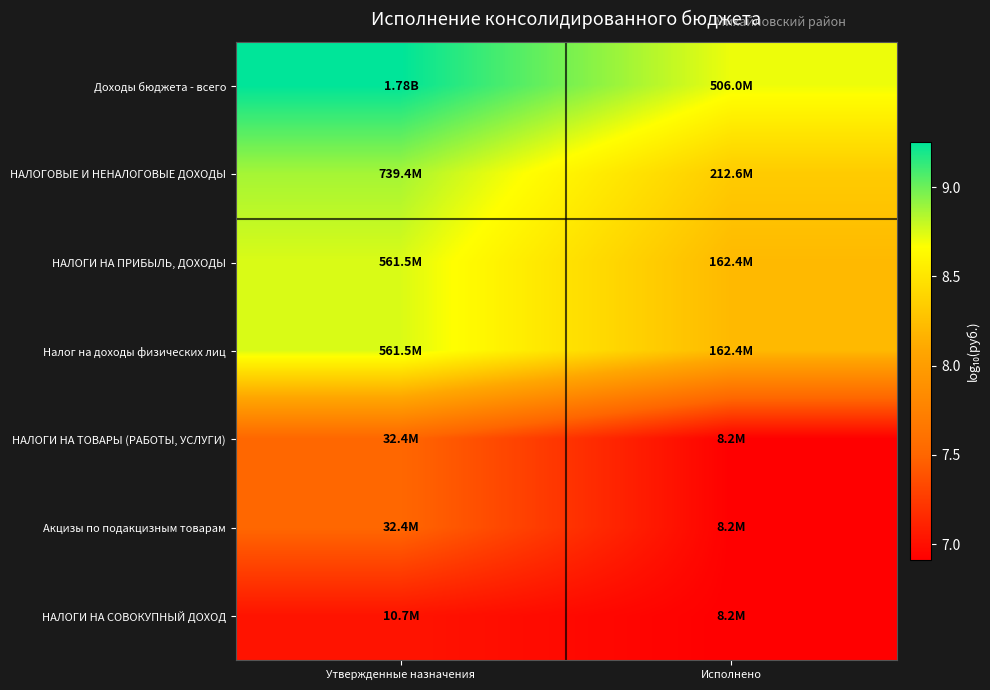

What is the maximum value shown in the chart?

9.3